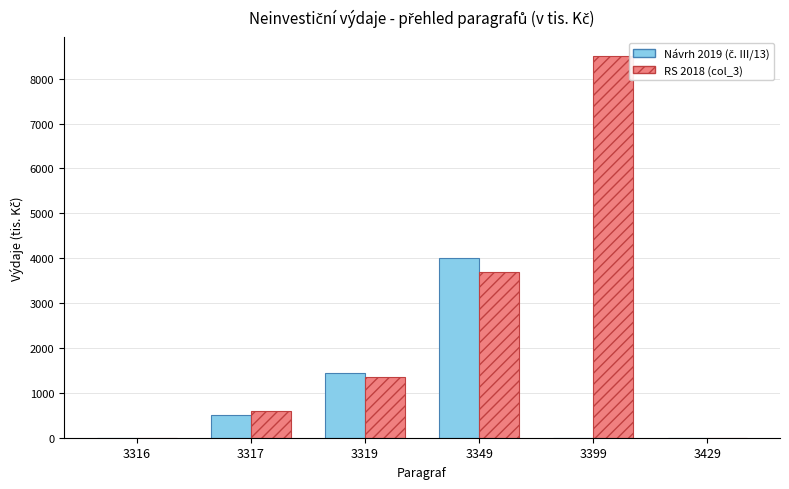

What is the greatest value displayed?

8500